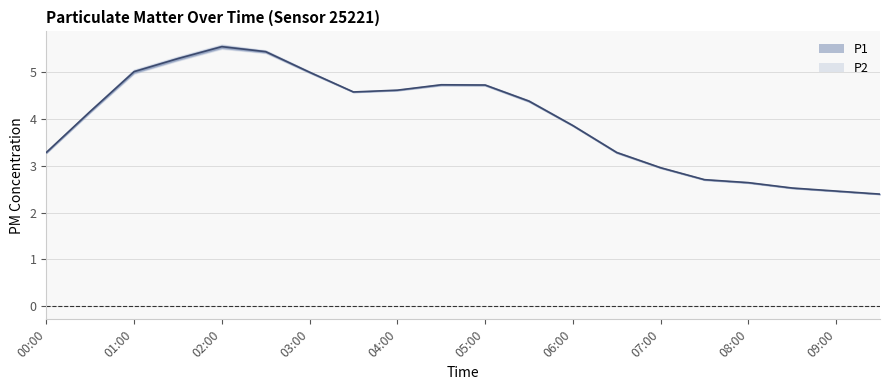

At which category is the sum across all series the highest?

02:00